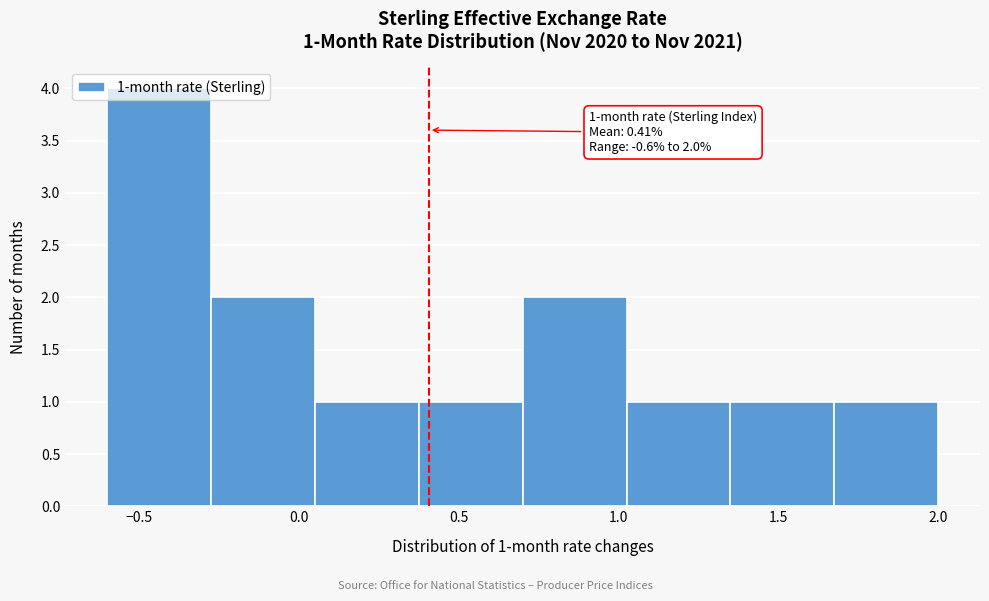

Over which range of the x-axis is the bar tallest?

-0.600 to -0.275